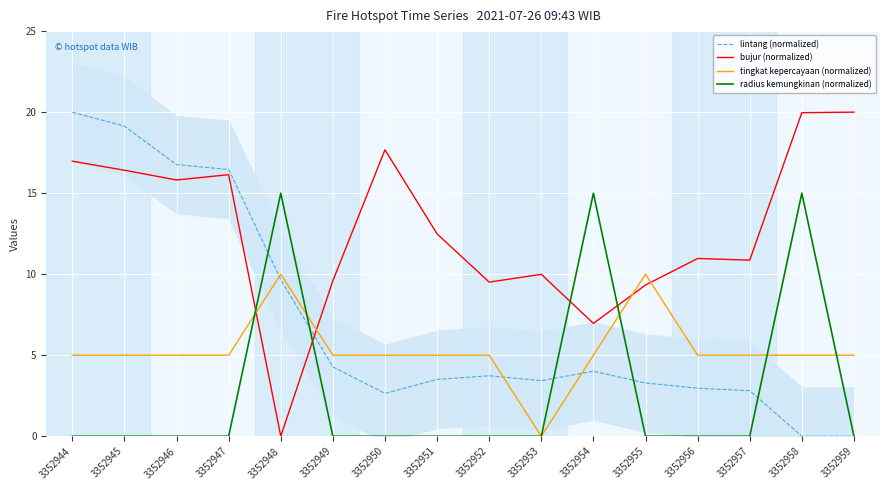

What is the sum of the lintang (normalized) values at 3352944 and 3352955?

23.3